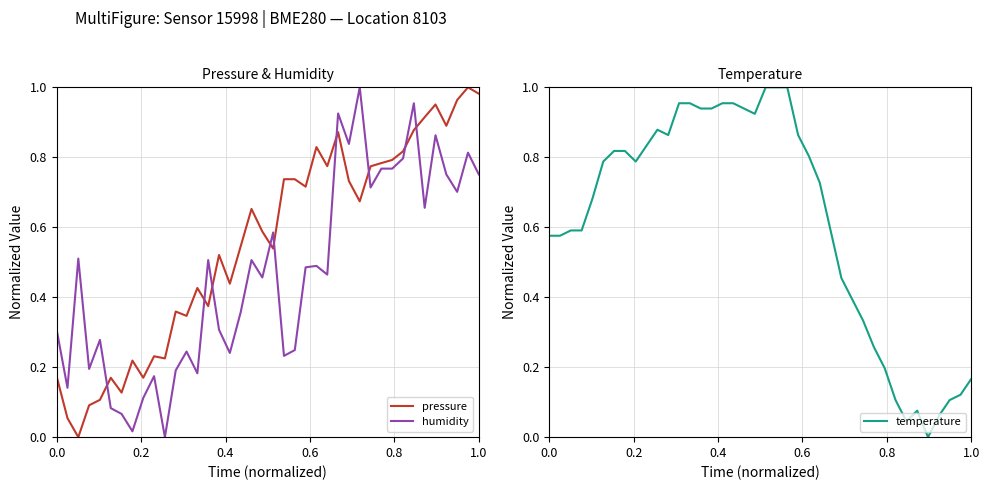

Reading left to right, extract all data points from this chart.

pressure: 0.2	0.1	0.0	0.1	0.1	0.2	0.1	0.2	0.2	0.2	0.2	0.4	0.3	0.4	0.4	0.5	0.4	0.5	0.7	0.6	0.5	0.7	0.7	0.7	0.8	0.8	0.9	0.7	0.7	0.8	0.8	0.8	0.8	0.9	0.9	1.0	0.9	1.0	1.0	1.0
humidity: 0.3	0.1	0.5	0.2	0.3	0.1	0.1	0.0	0.1	0.2	0.0	0.2	0.2	0.2	0.5	0.3	0.2	0.4	0.5	0.5	0.6	0.2	0.2	0.5	0.5	0.5	0.9	0.8	1.0	0.7	0.8	0.8	0.8	1.0	0.7	0.9	0.8	0.7	0.8	0.8
temperature: 0.6	0.6	0.6	0.6	0.7	0.8	0.8	0.8	0.8	0.8	0.9	0.9	1.0	1.0	0.9	0.9	1.0	1.0	0.9	0.9	1.0	1.0	1.0	0.9	0.8	0.7	0.6	0.5	0.4	0.3	0.3	0.2	0.1	0.0	0.1	0.0	0.1	0.1	0.1	0.2